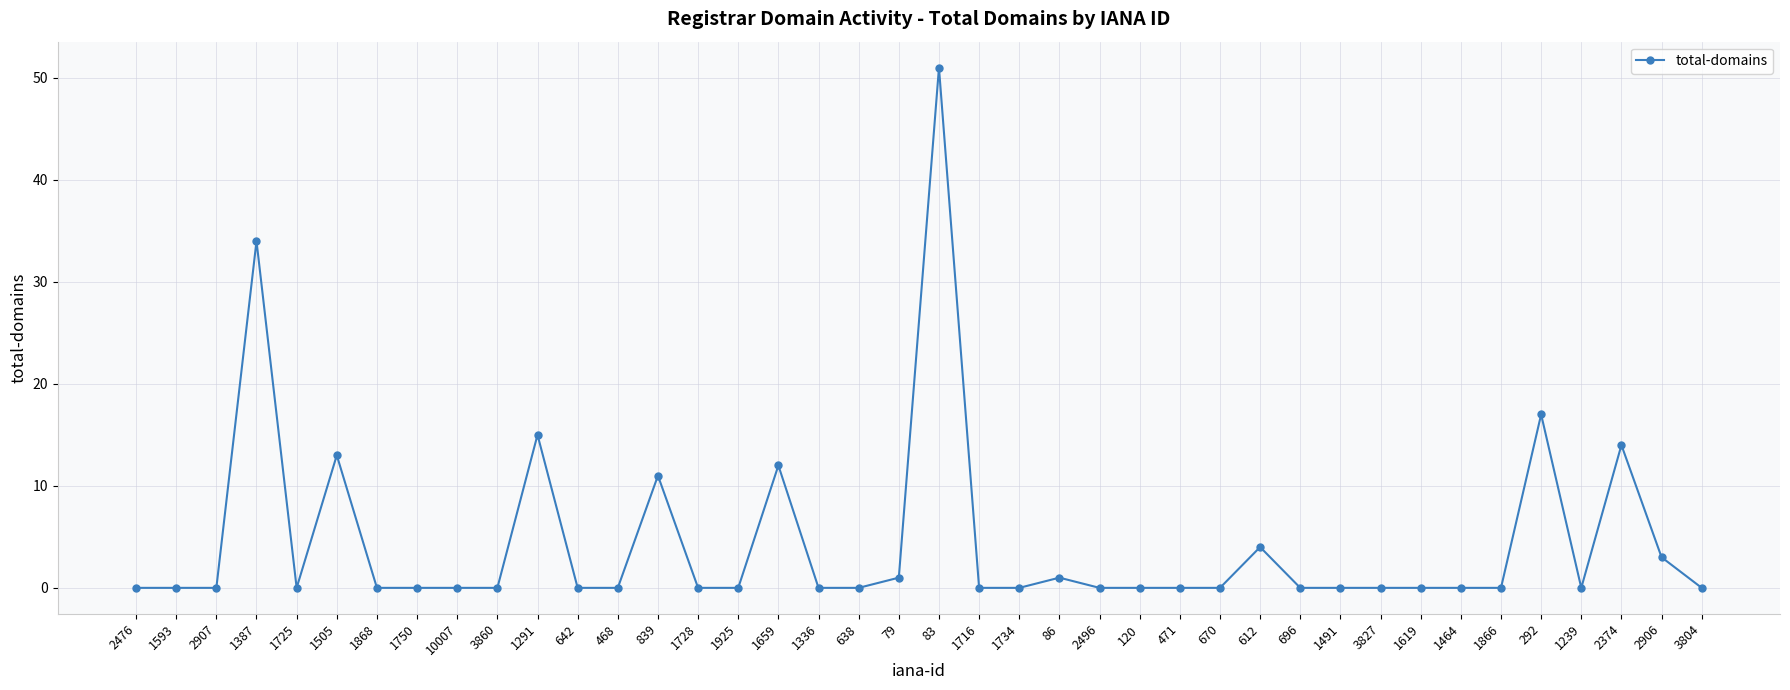

Where is the data nearest to the value 25?

292